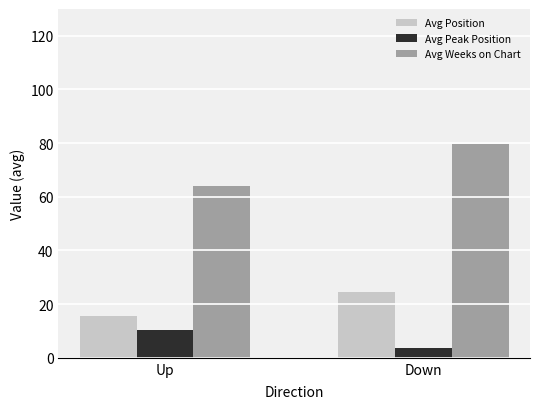

What is the sum of the Avg Peak Position values at Down and Up?

13.8